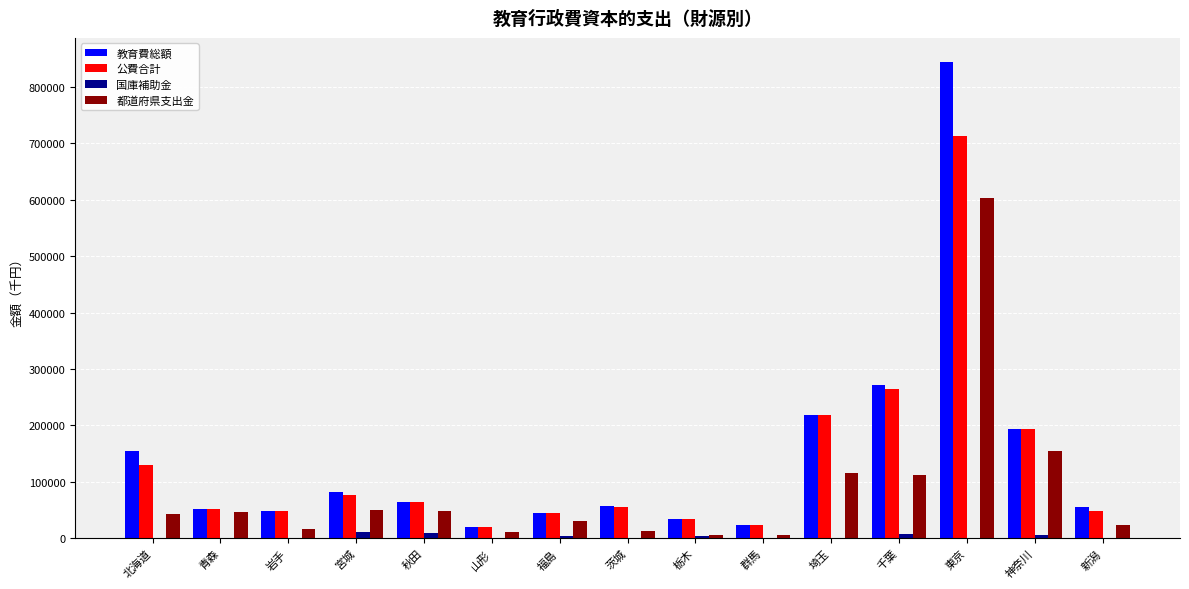

What is the average value of the 教育費総額 series?

144171